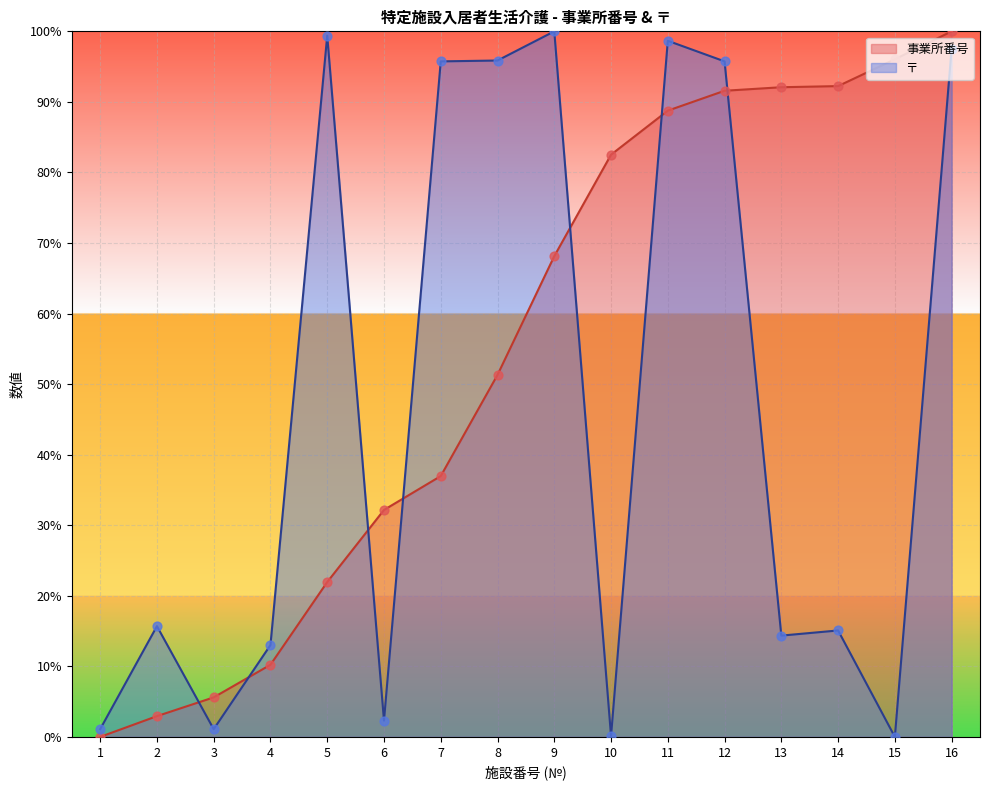

Which series has the widest spread of Y values?

事業所番号